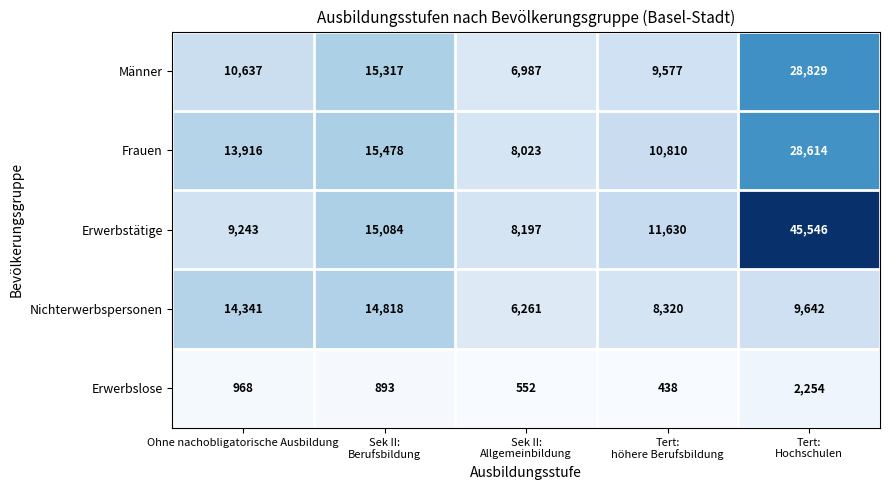

What is the smallest value displayed?

438